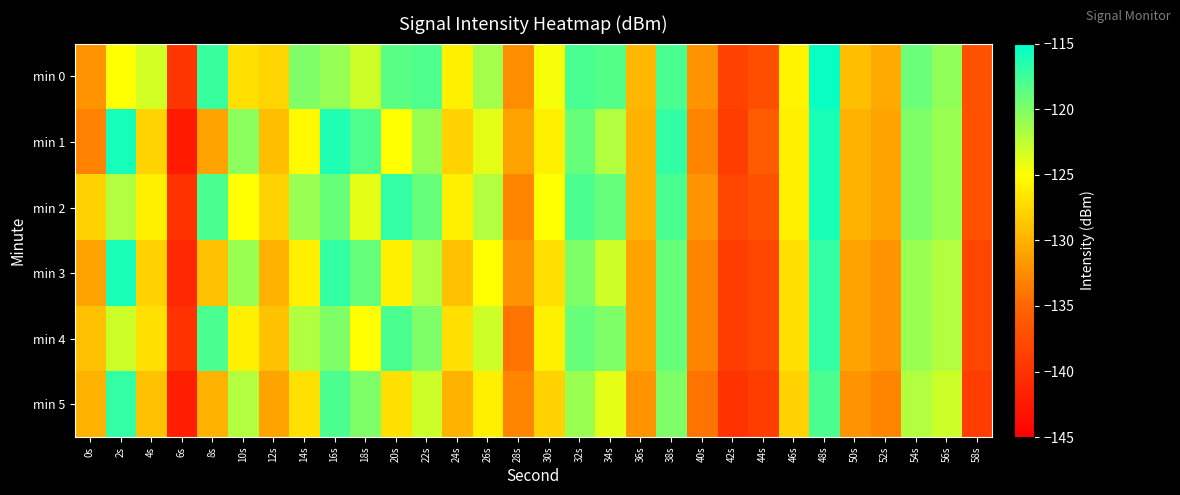

Rank the series at 32s from lowest to highest value.

min 5, min 3, min 1, min 4, min 2, min 0